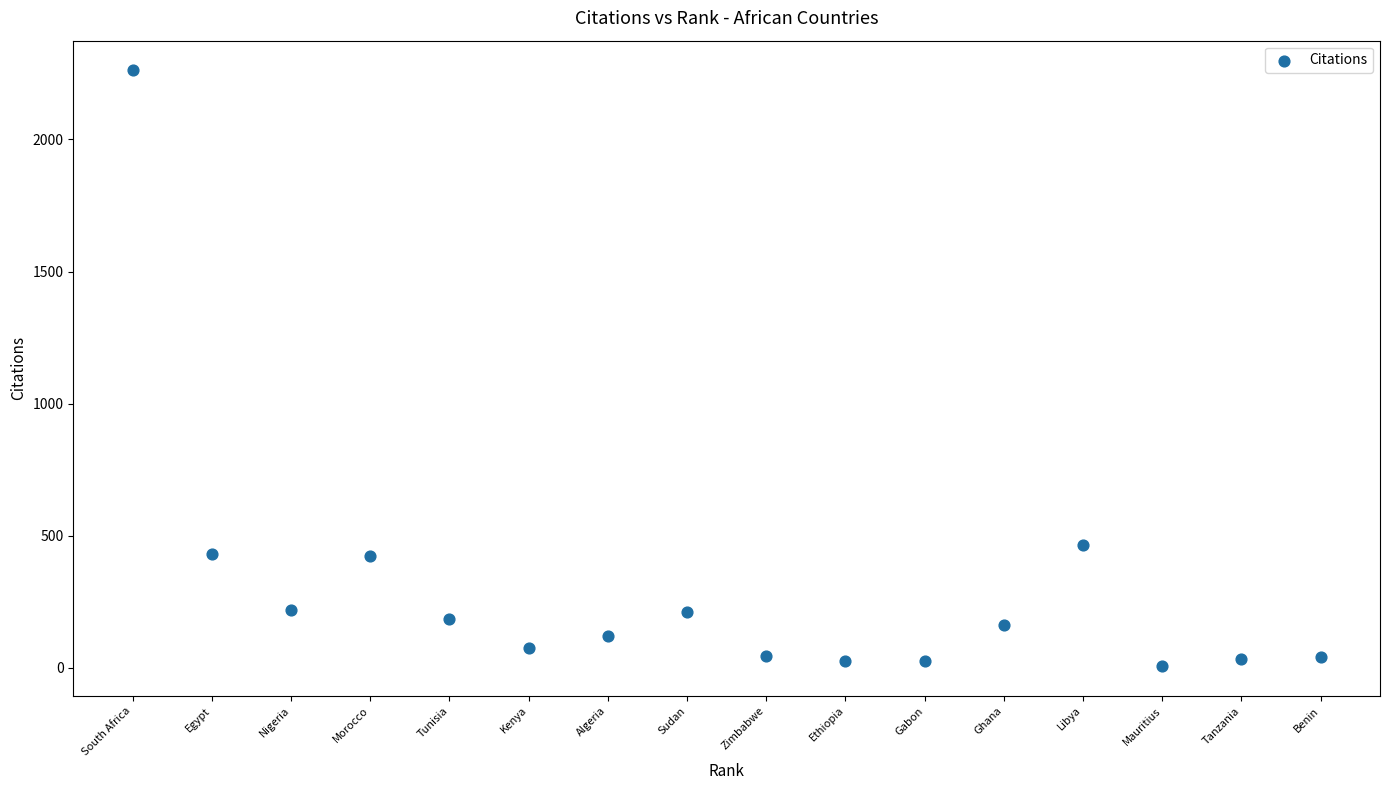

What Y value in the scatter plot is closest to 1134?

465